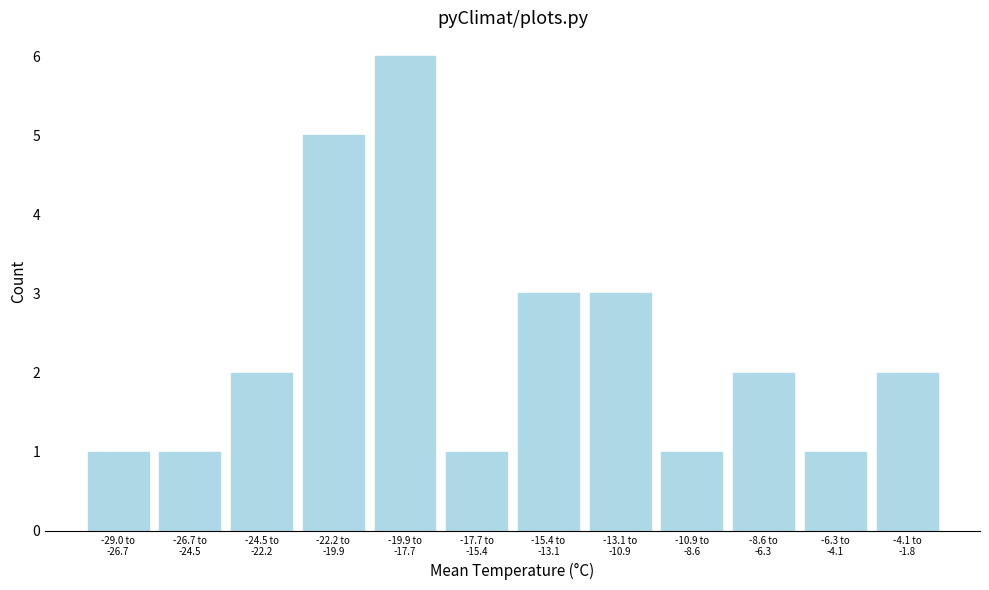

Reading right to left, what are all the values shown in this chart?

2	1	2	1	3	3	1	6	5	2	1	1